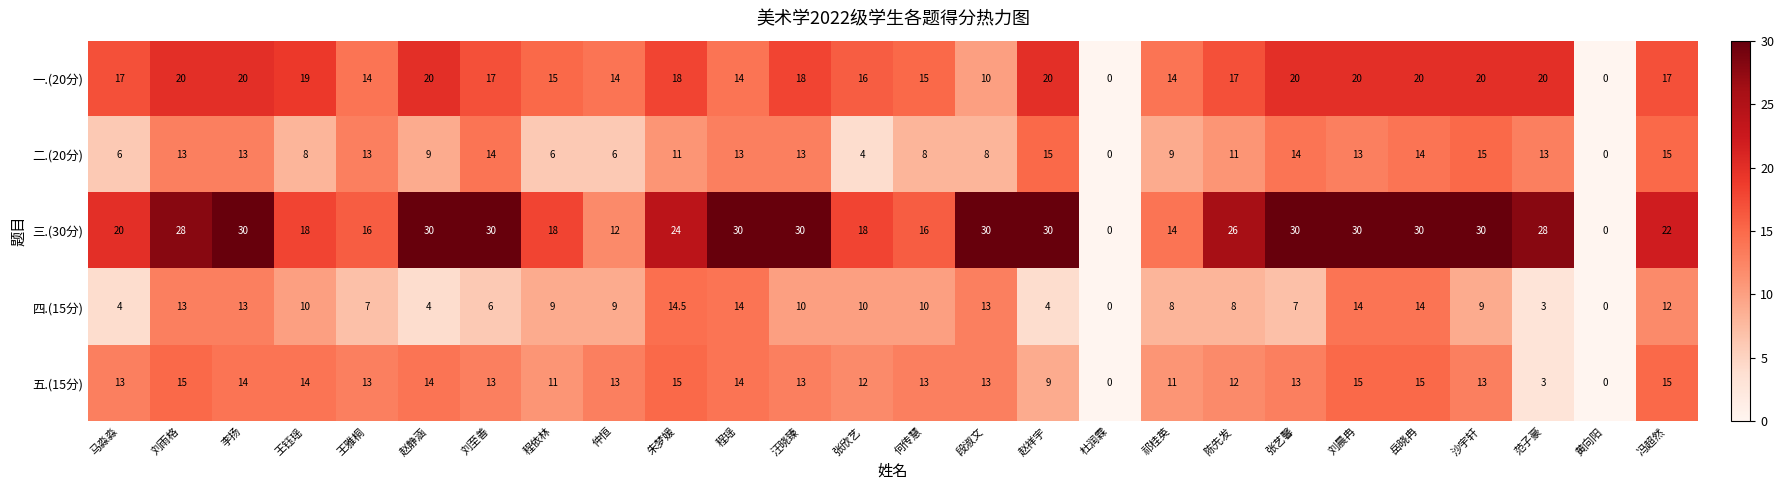

Between 李扬 and 冯超然, which series saw the biggest shift?

三.(30分)